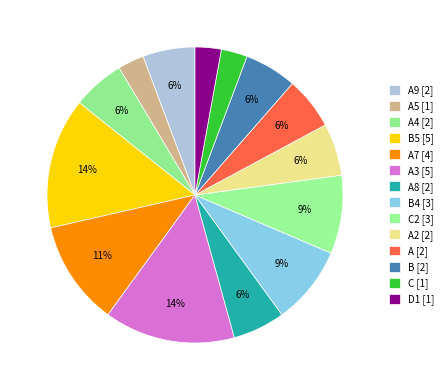

Count the number of slices in the pie.

14